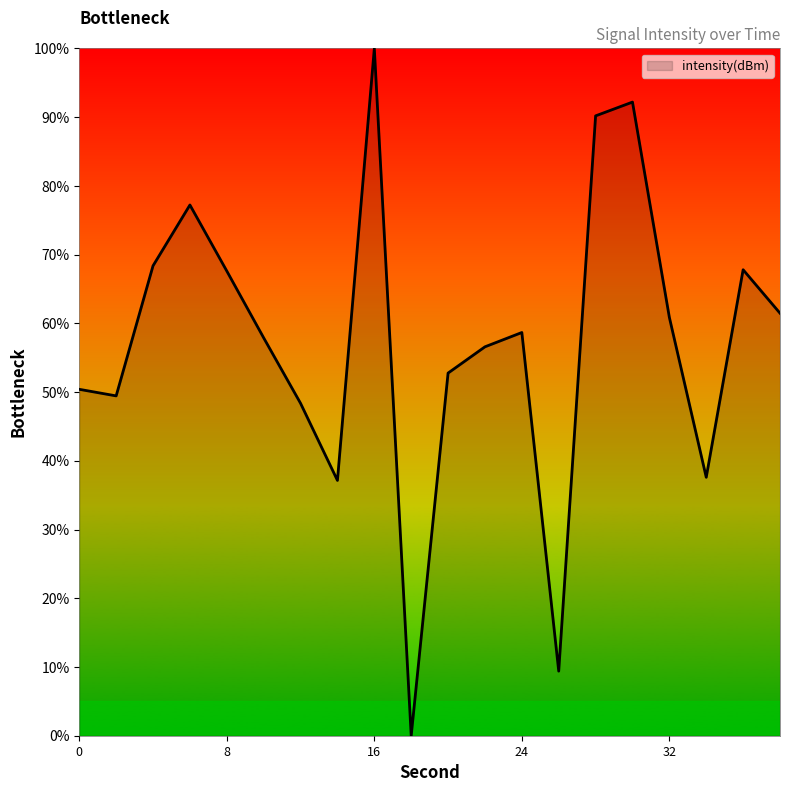

How many lines are shown in the chart?

1